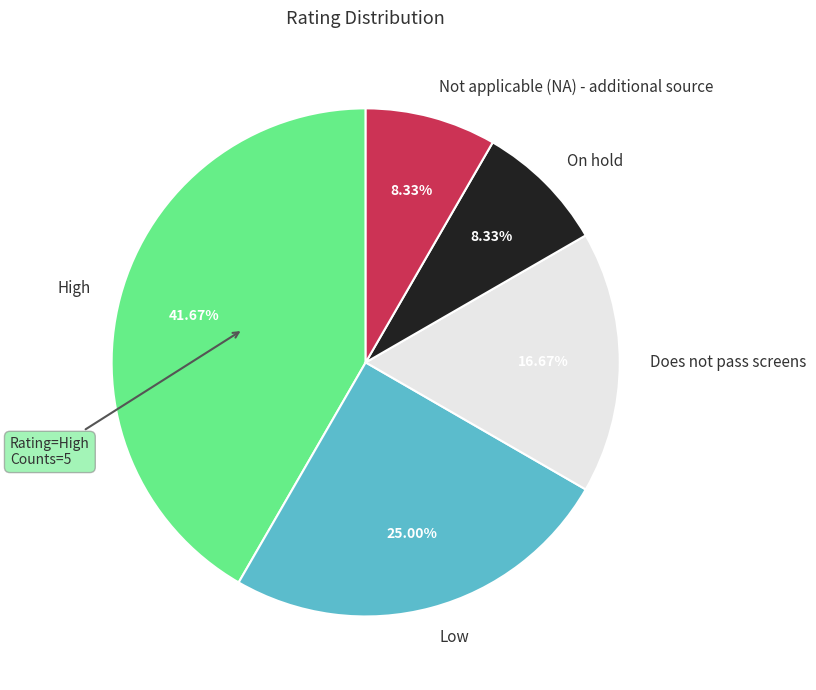

Which slice is the largest?

High